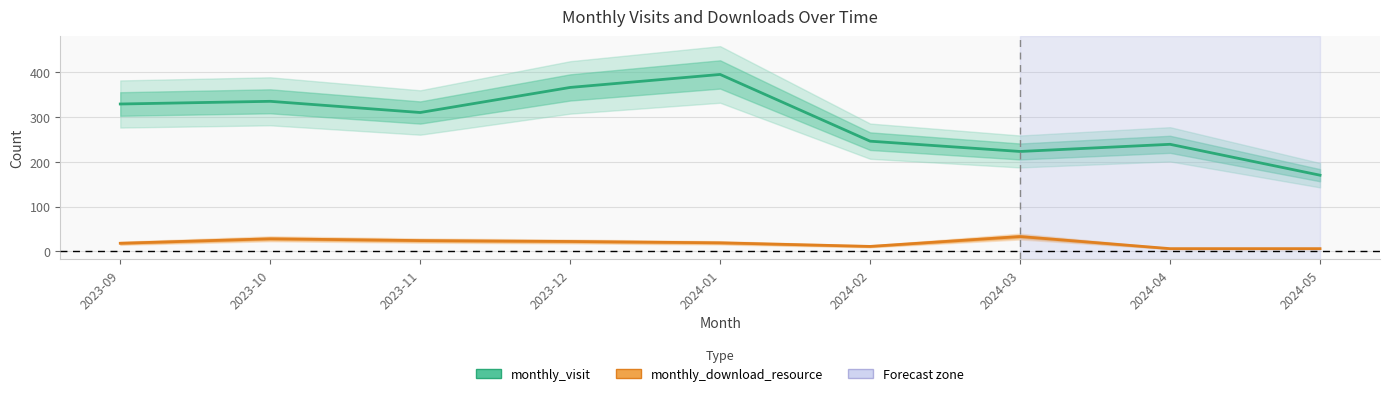

What position from the left is 2024-01?

5